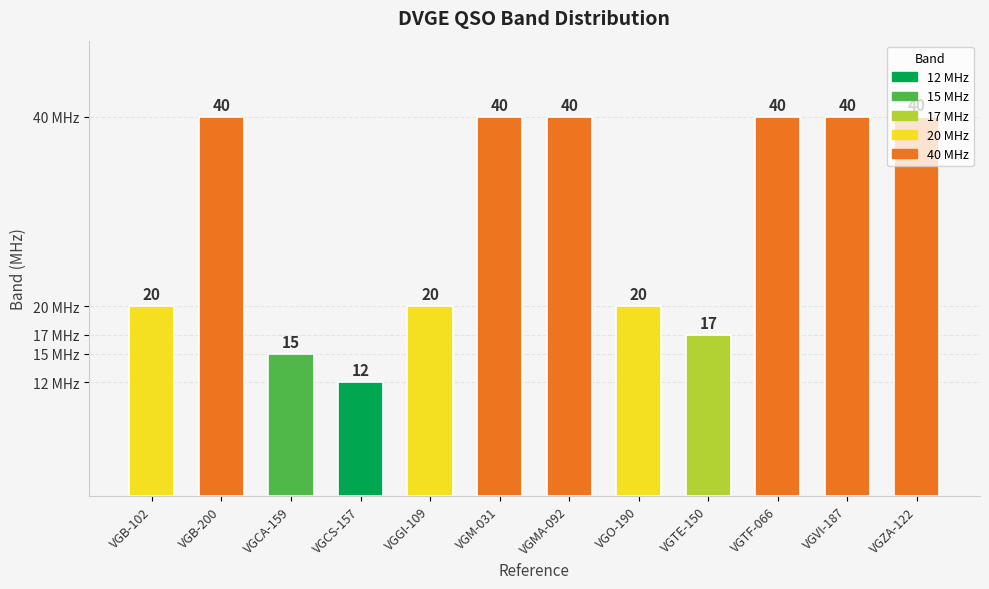

What is the change in value from VGB-102 to VGMA-092?

+20